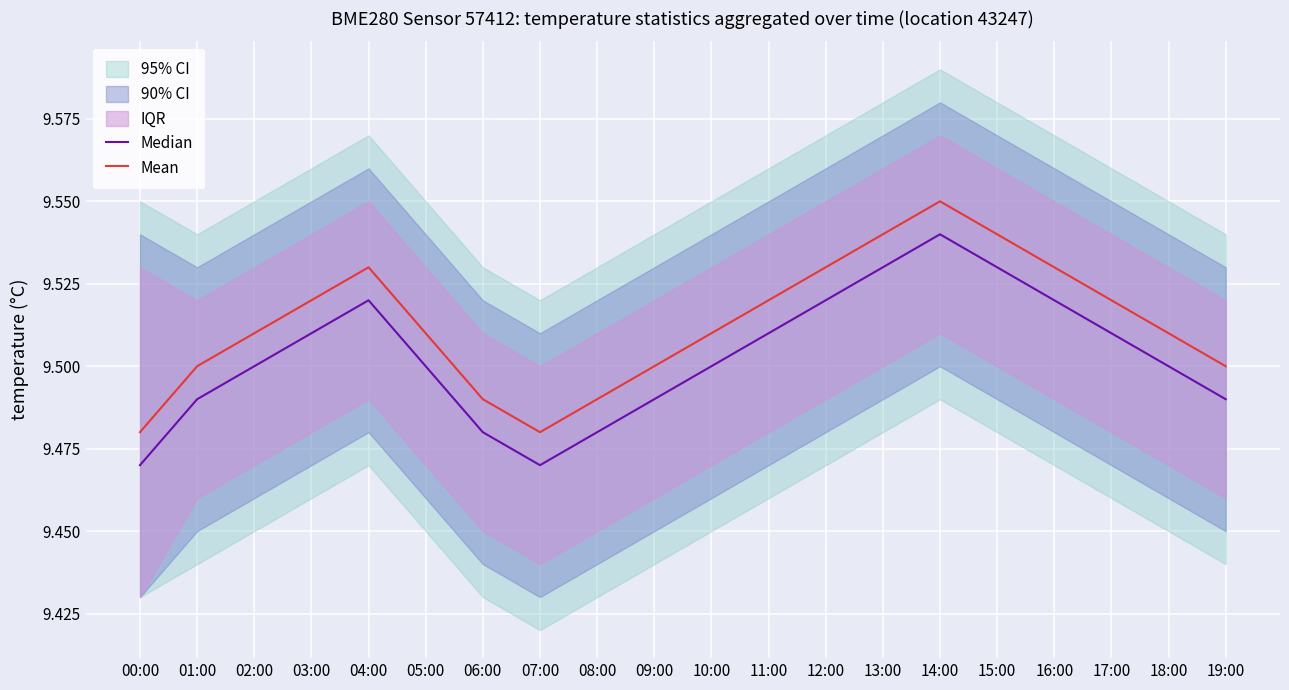

At which label does Mean reach its peak?

14:00